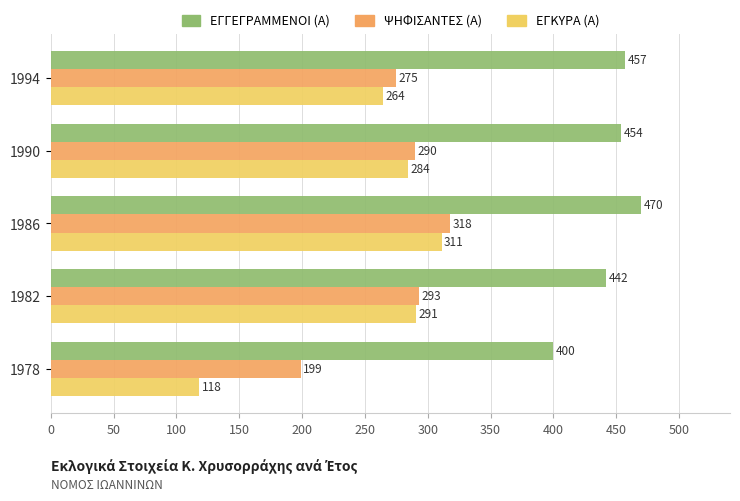

How many values in the ΨΗΦΙΣΑΝΤΕΣ (Α) series are below 290?

2